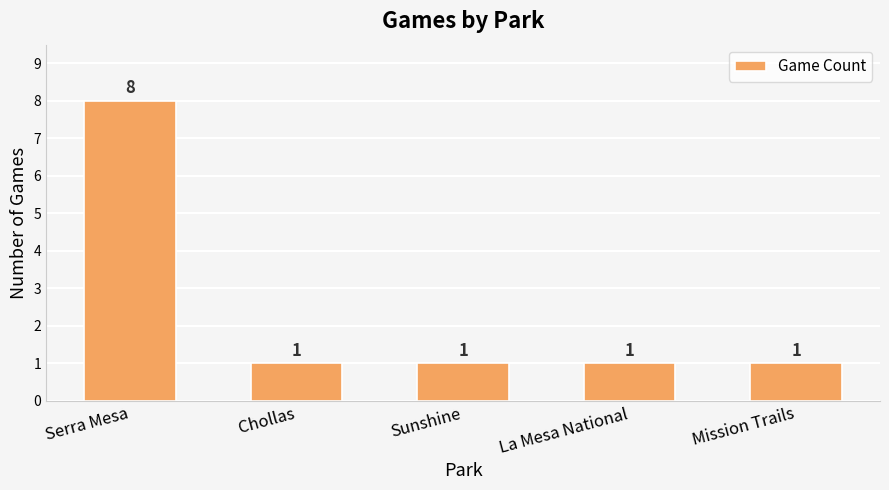

Does the chart contain any negative values?

No